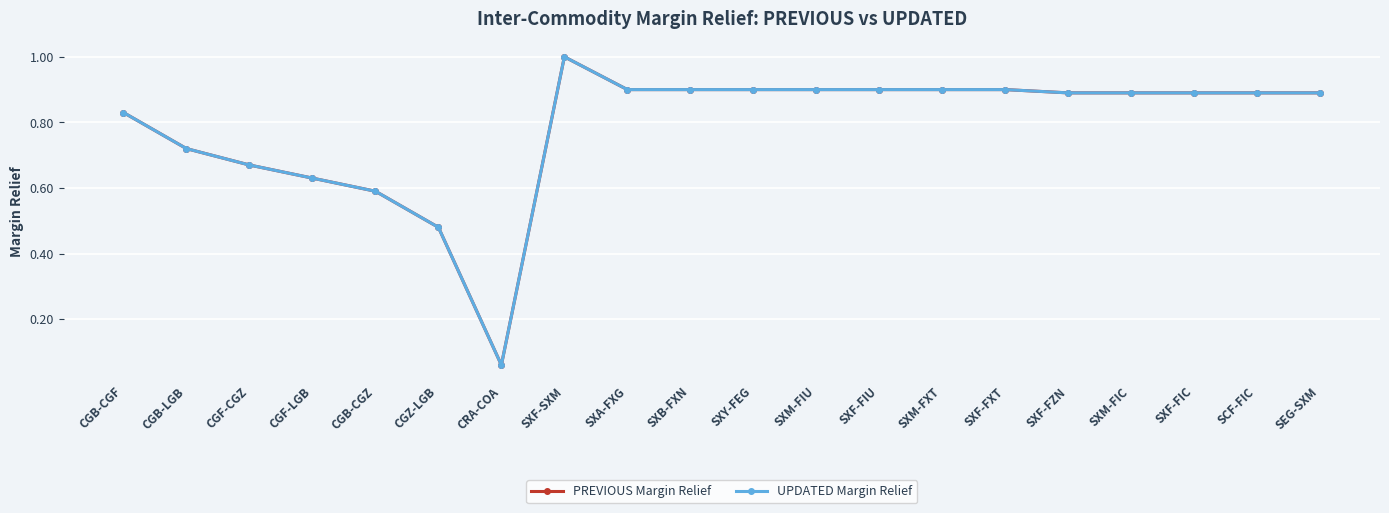

Does the chart display data point markers on the line(s)?

Yes